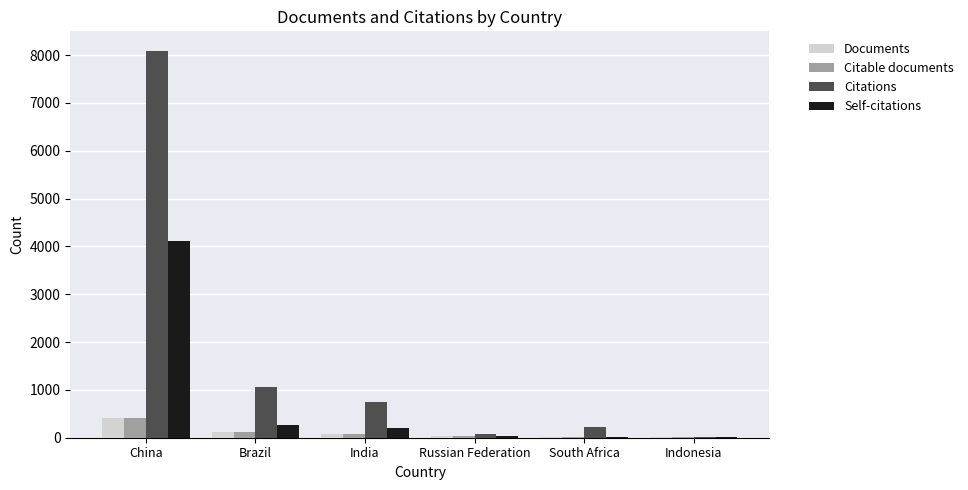

Which series has the largest range (max minus min)?

Citations